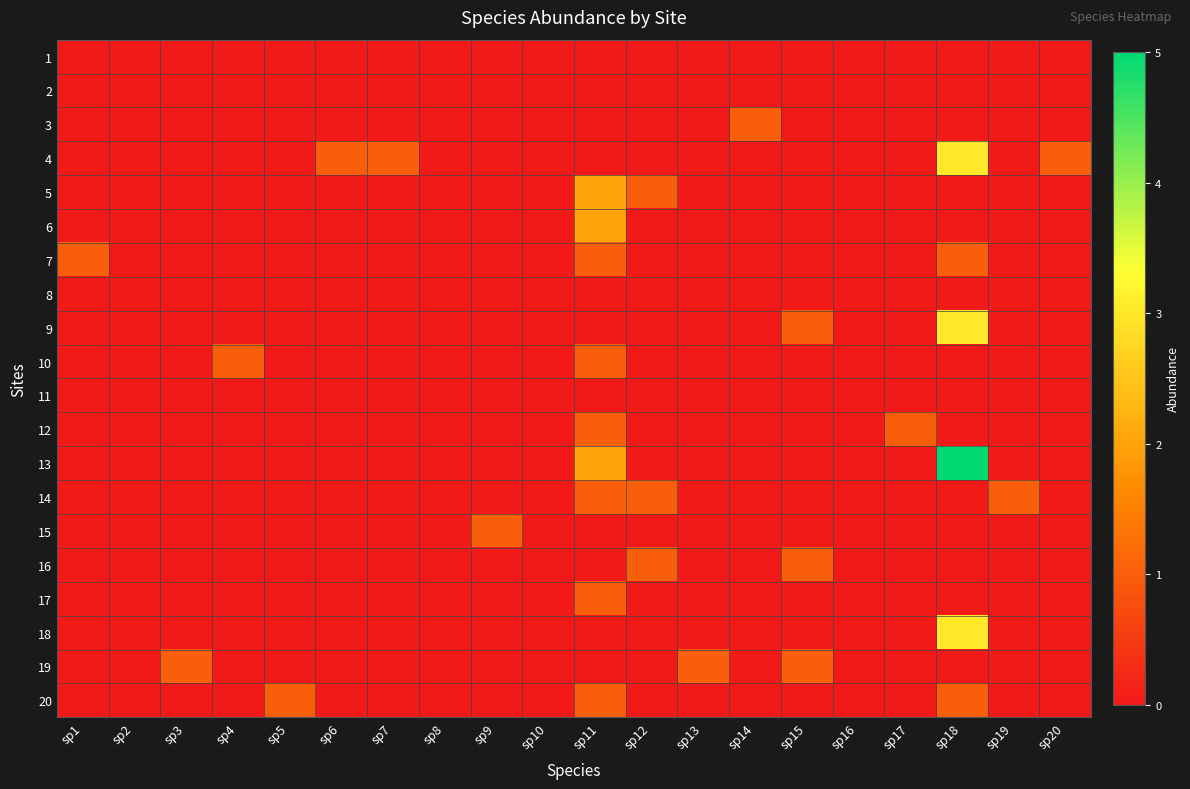

What is the total value across all series at sp20?

1